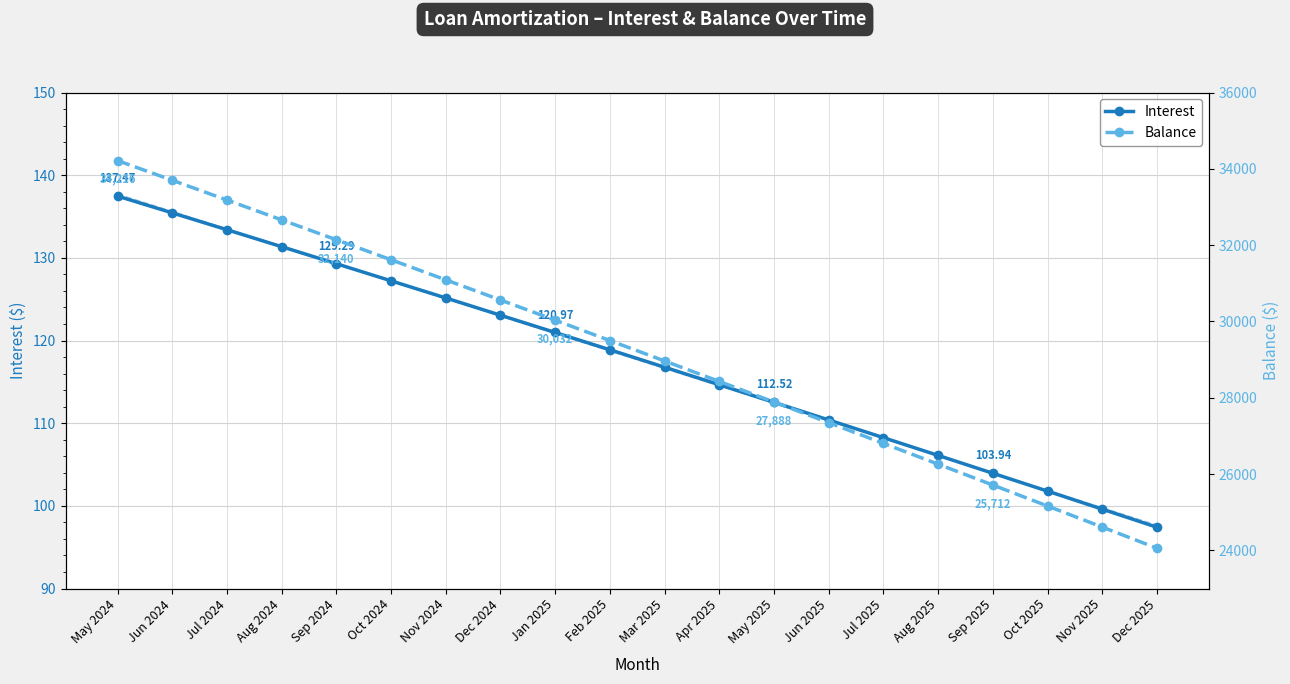

How many lines are shown in the chart?

2